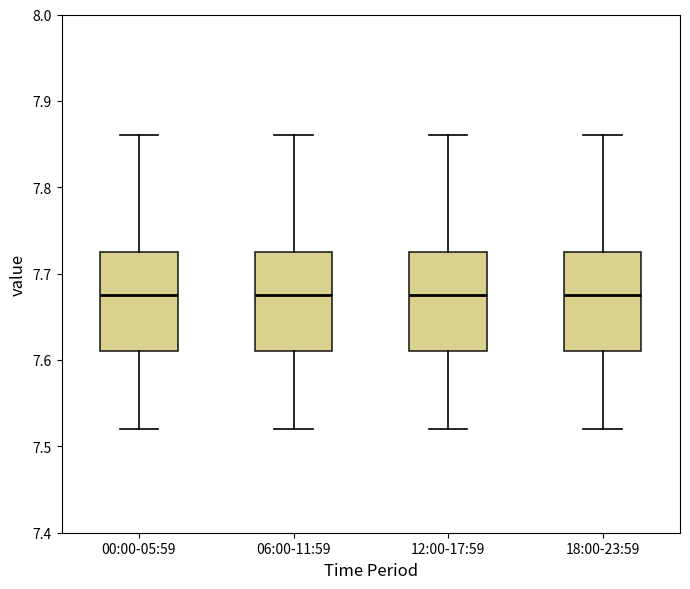

Reading left to right, transcribe this box plot: for each box, give where its median line is, the range the box spans, and where its two whiskers end, as read against the y-axis. The values are not printed on the chart, so give them approximately, as read against the axis.

00:00-05:59: median 7.68, box 7.61 to 7.73, whiskers 7.52 to 7.86
06:00-11:59: median 7.68, box 7.61 to 7.73, whiskers 7.52 to 7.86
12:00-17:59: median 7.68, box 7.61 to 7.73, whiskers 7.52 to 7.86
18:00-23:59: median 7.68, box 7.61 to 7.73, whiskers 7.52 to 7.86